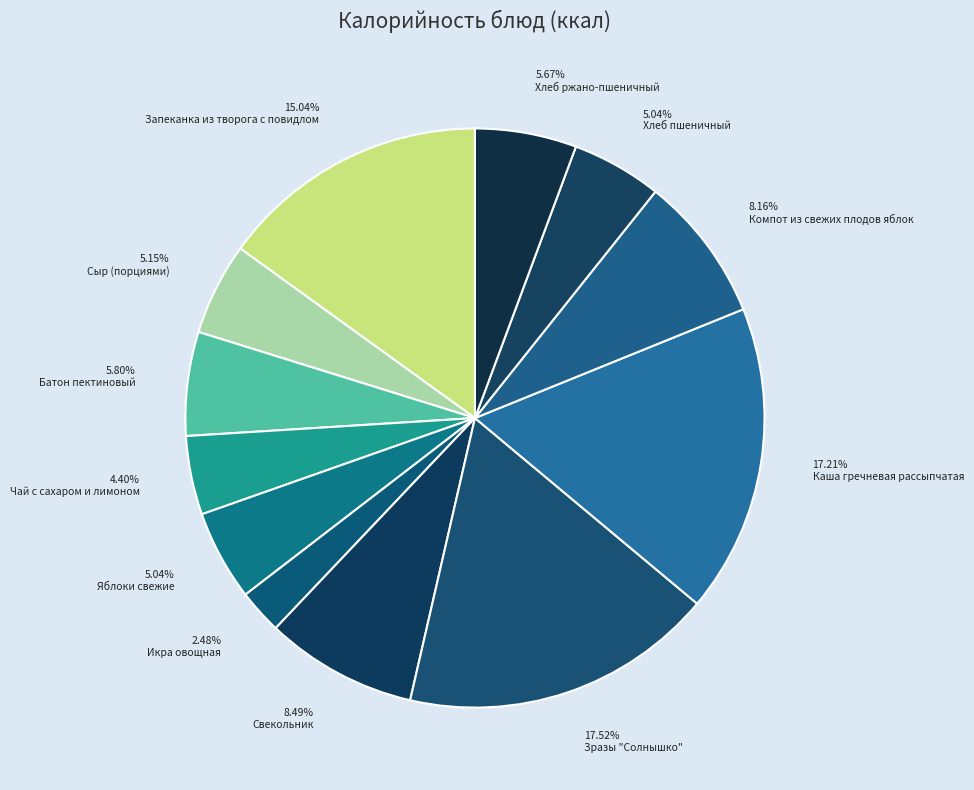

Between Свекольник and Яблоки свежие, which is larger?

Свекольник